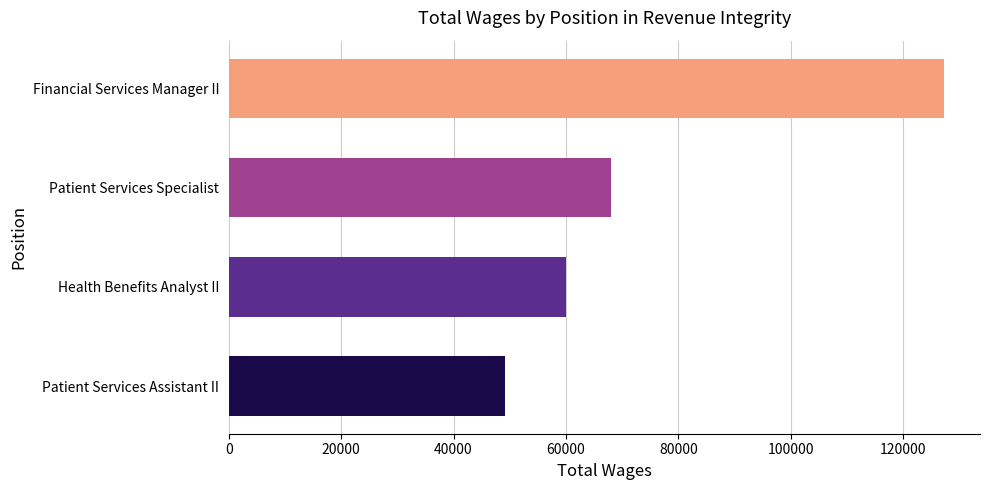

What is the sum of all values?

304514